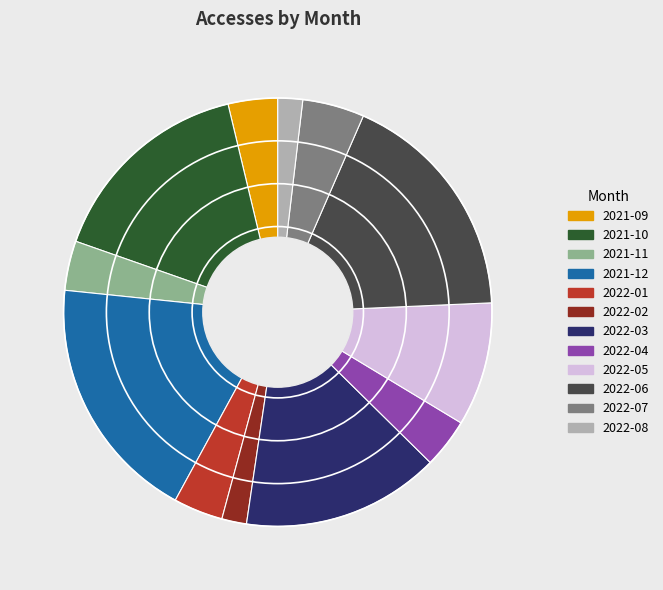

How many segments does this pie chart have?

12